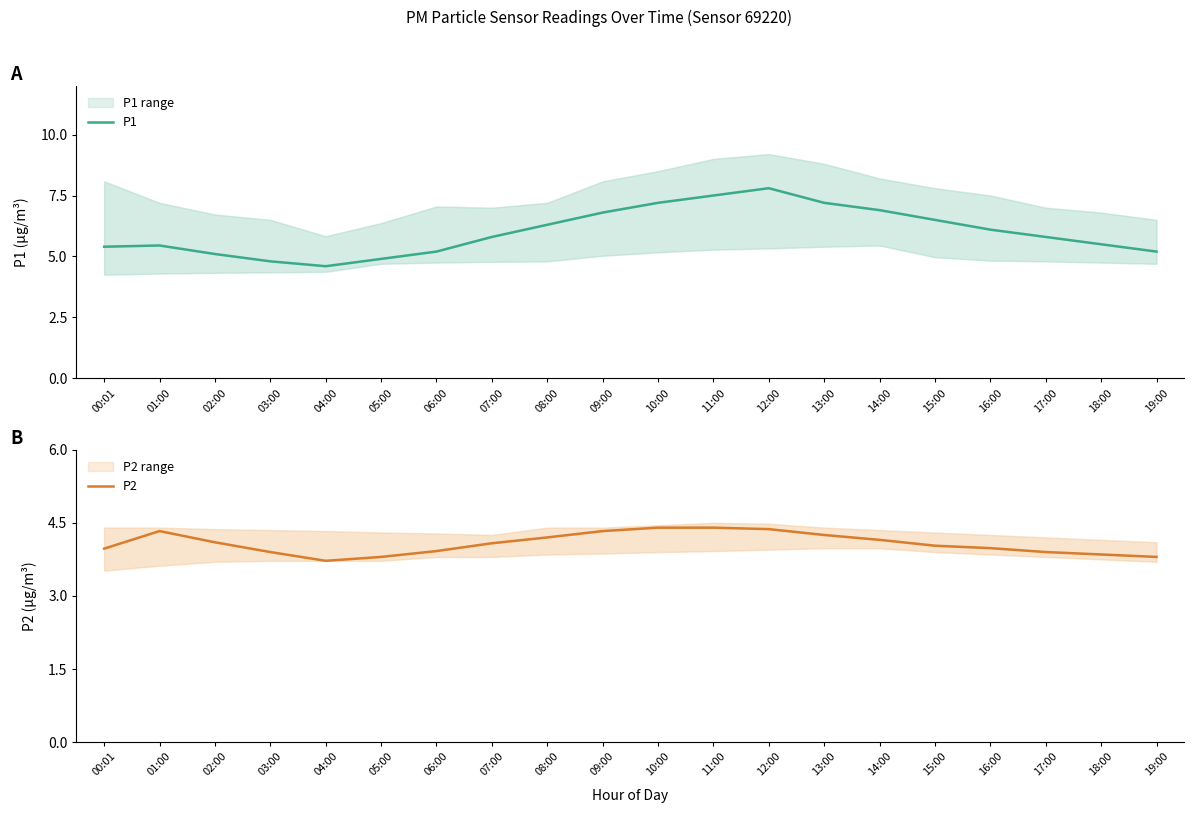

How many distinct data groups are displayed?

2